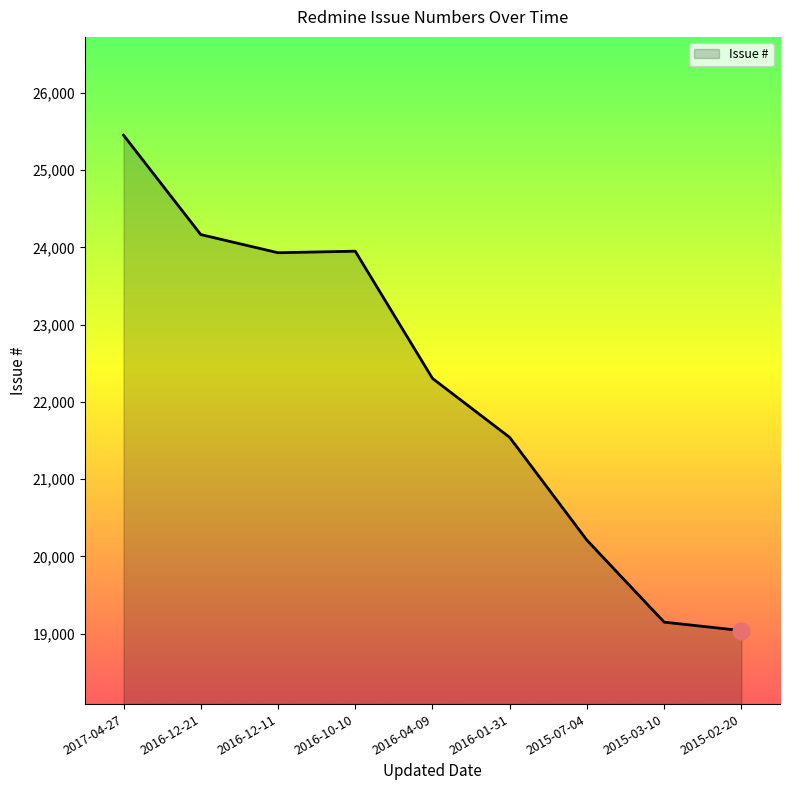

Does the chart display data point markers on the line(s)?

No